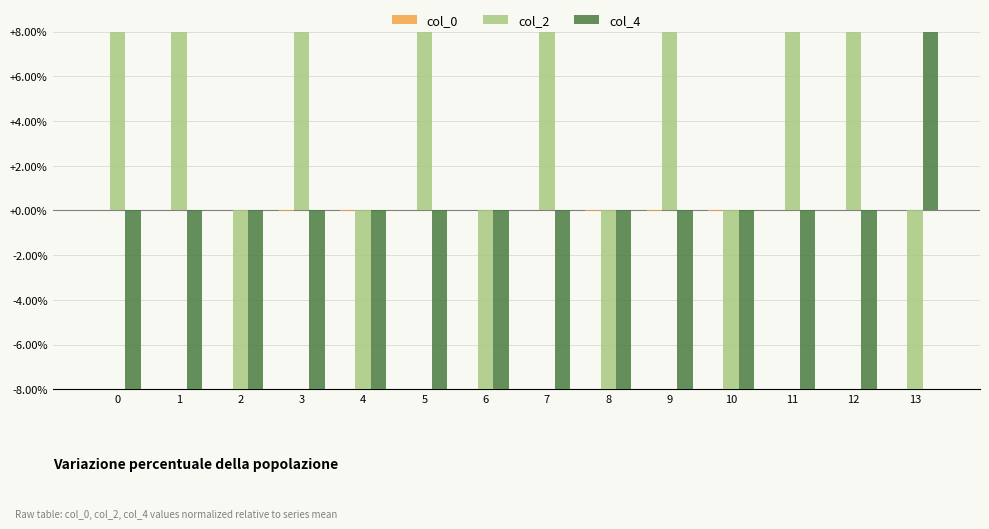

Is it true that col_2 equals 5.3 at 0?

False